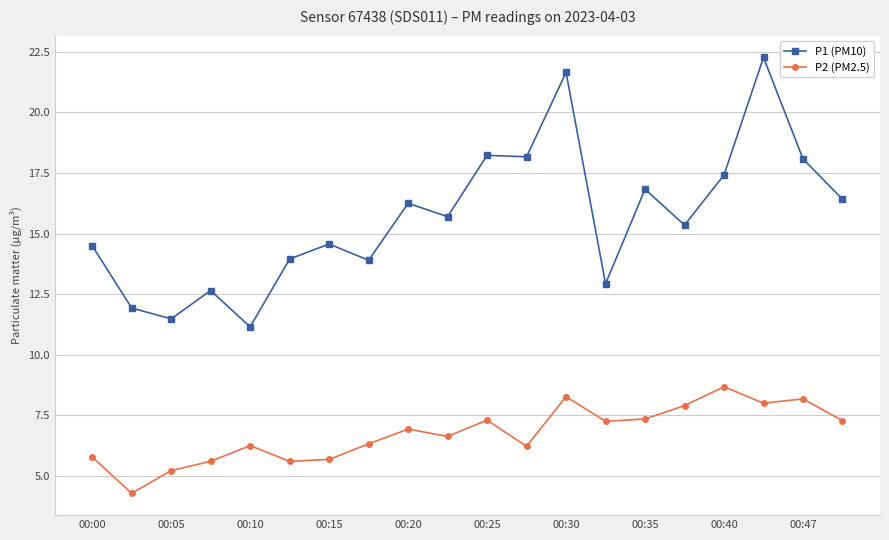

Rank the series by their average value, from lowest to highest.

P2 (PM2.5), P1 (PM10)